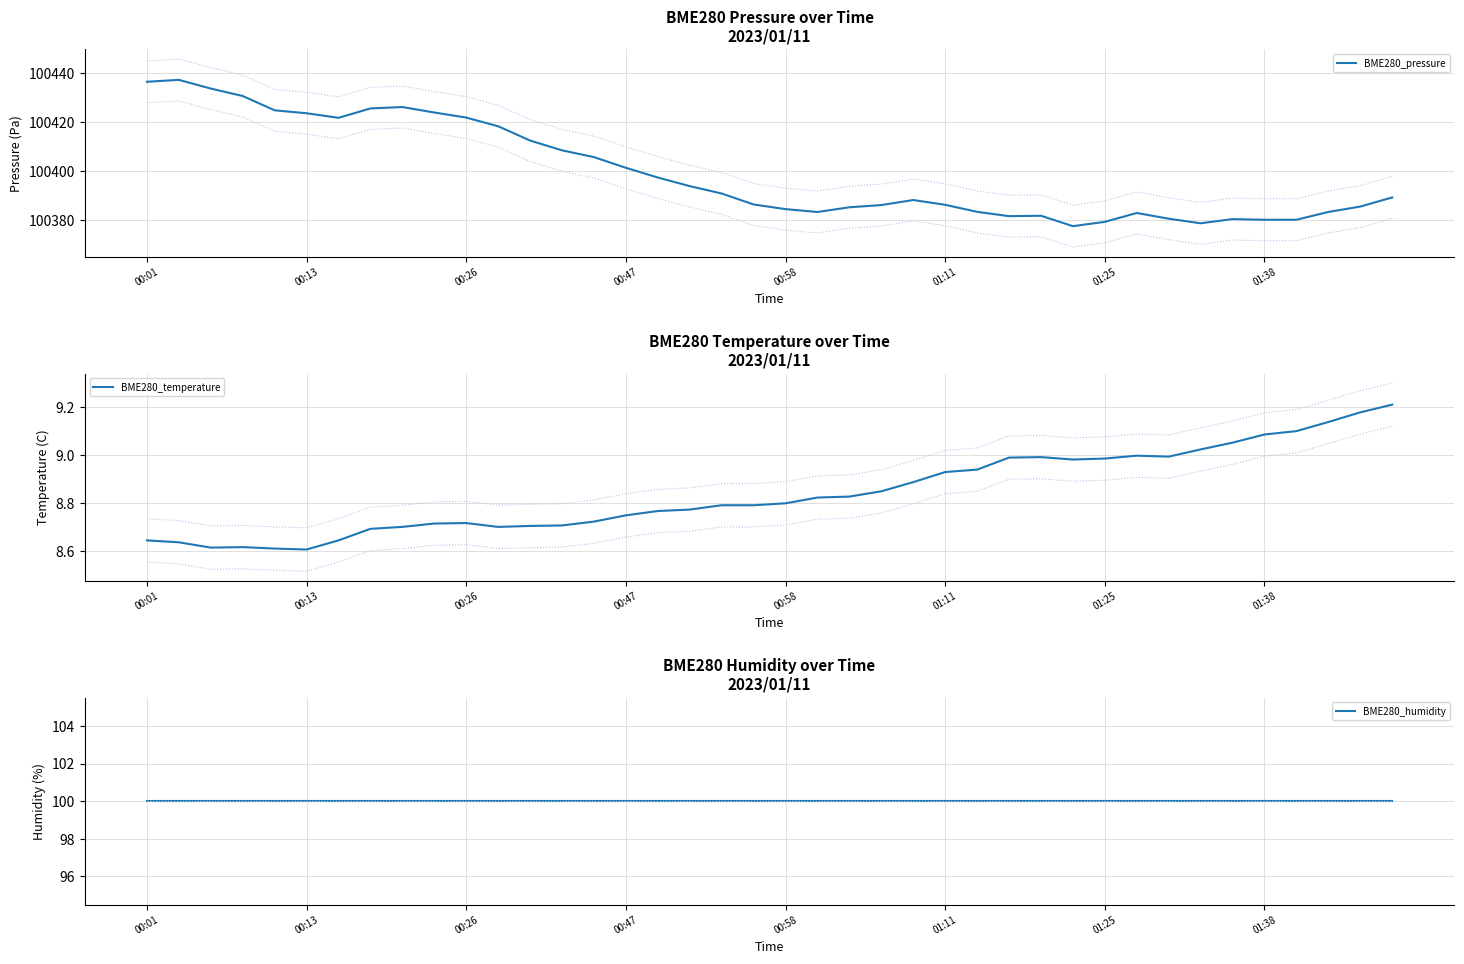

What position from the left is 00:47?

16